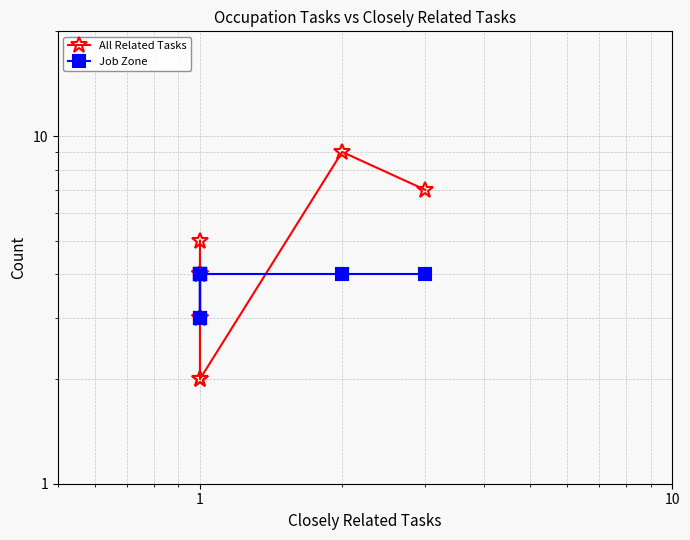

Is it true that Job Zone equals 6 at 1?

False